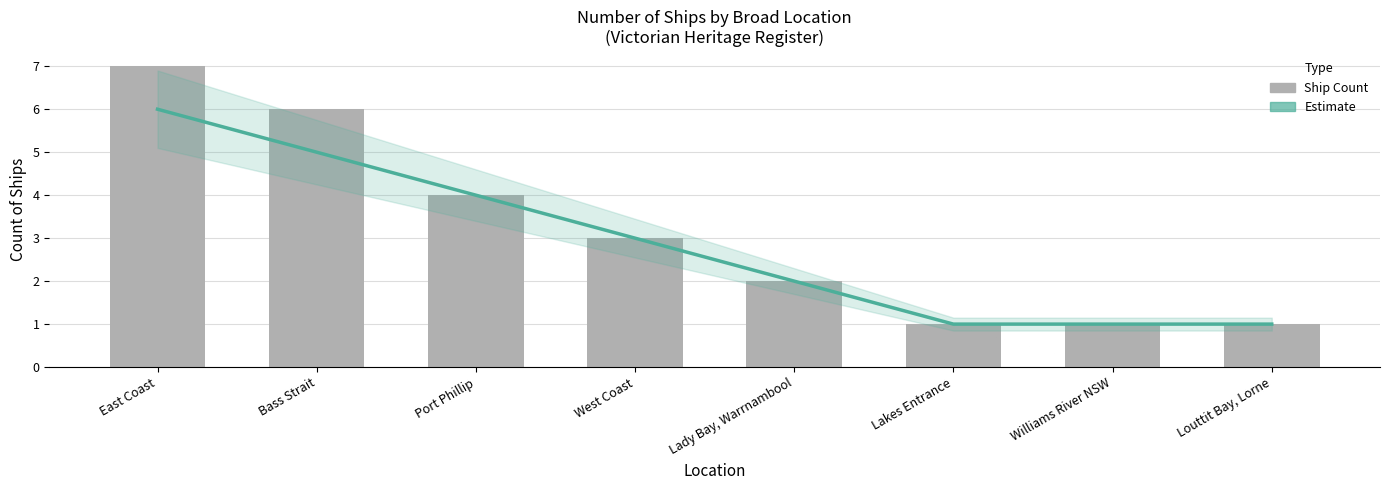

Which label corresponds to the largest value in the chart?

East Coast